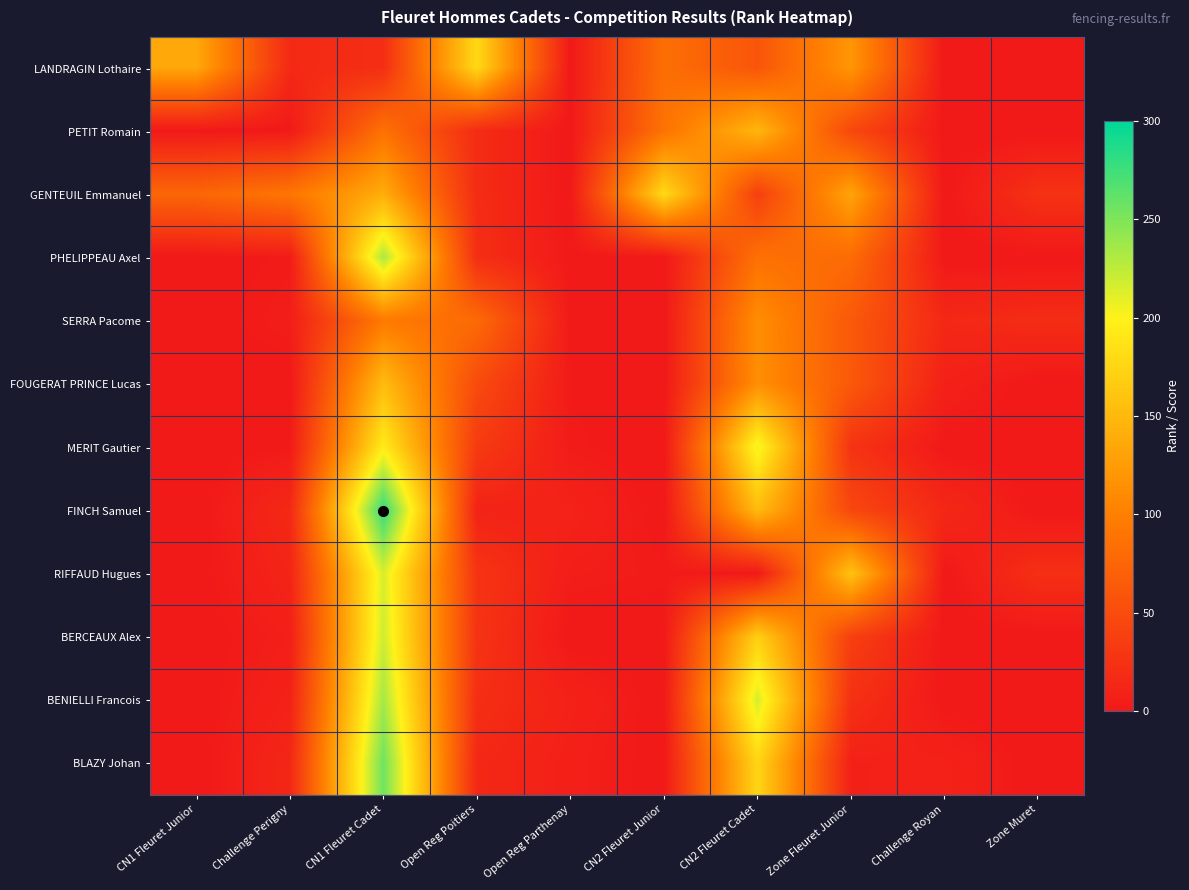

Reading left to right, extract all data points from this chart.

LANDRAGIN Lothaire: CN1 Fleuret Junior=135	Challenge Perigny=16	CN1 Fleuret Cadet=21	Open Reg Poitiers=178	Open Reg Parthenay=0	CN2 Fleuret Junior=84	CN2 Fleuret Cadet=59	Zone Fleuret Junior=120	Challenge Royan=0	Zone Muret=0
PETIT Romain: CN1 Fleuret Junior=0	Challenge Perigny=1	CN1 Fleuret Cadet=87	Open Reg Poitiers=19	Open Reg Parthenay=0	CN2 Fleuret Junior=88	CN2 Fleuret Cadet=148	Zone Fleuret Junior=46	Challenge Royan=0	Zone Muret=0
GENTEUIL Emmanuel: CN1 Fleuret Junior=76	Challenge Perigny=91	CN1 Fleuret Cadet=140	Open Reg Poitiers=19	Open Reg Parthenay=0	CN2 Fleuret Junior=179	CN2 Fleuret Cadet=38	Zone Fleuret Junior=132	Challenge Royan=0	Zone Muret=24
PHELIPPEAU Axel: CN1 Fleuret Junior=0	Challenge Perigny=3	CN1 Fleuret Cadet=233	Open Reg Poitiers=21	Open Reg Parthenay=1	CN2 Fleuret Junior=0	CN2 Fleuret Cadet=86	Zone Fleuret Junior=81	Challenge Royan=0	Zone Muret=0
SERRA Pacome: CN1 Fleuret Junior=0	Challenge Perigny=5	CN1 Fleuret Cadet=95	Open Reg Poitiers=80	Open Reg Parthenay=1	CN2 Fleuret Junior=0	CN2 Fleuret Cadet=113	Zone Fleuret Junior=63	Challenge Royan=15	Zone Muret=19
FOUGERAT PRINCE Lucas: CN1 Fleuret Junior=0	Challenge Perigny=0	CN1 Fleuret Cadet=153	Open Reg Poitiers=49	Open Reg Parthenay=2	CN2 Fleuret Junior=0	CN2 Fleuret Cadet=114	Zone Fleuret Junior=63	Challenge Royan=8	Zone Muret=0
MERIT Gautier: CN1 Fleuret Junior=0	Challenge Perigny=2	CN1 Fleuret Cadet=194	Open Reg Poitiers=33	Open Reg Parthenay=3	CN2 Fleuret Junior=0	CN2 Fleuret Cadet=206	Zone Fleuret Junior=26	Challenge Royan=0	Zone Muret=0
FINCH Samuel: CN1 Fleuret Junior=0	Challenge Perigny=16	CN1 Fleuret Cadet=280	Open Reg Poitiers=10	Open Reg Parthenay=10	CN2 Fleuret Junior=0	CN2 Fleuret Cadet=152	Zone Fleuret Junior=45	Challenge Royan=15	Zone Muret=0
RIFFAUD Hugues: CN1 Fleuret Junior=0	Challenge Perigny=12	CN1 Fleuret Cadet=215	Open Reg Poitiers=27	Open Reg Parthenay=5	CN2 Fleuret Junior=3	CN2 Fleuret Cadet=0	Zone Fleuret Junior=159	Challenge Royan=0	Zone Muret=22
BERCEAUX Alex: CN1 Fleuret Junior=0	Challenge Perigny=6	CN1 Fleuret Cadet=219	Open Reg Poitiers=26	Open Reg Parthenay=0	CN2 Fleuret Junior=0	CN2 Fleuret Cadet=170	Zone Fleuret Junior=38	Challenge Royan=0	Zone Muret=0
BENIELLI Francois: CN1 Fleuret Junior=0	Challenge Perigny=9	CN1 Fleuret Cadet=235	Open Reg Poitiers=21	Open Reg Parthenay=9	CN2 Fleuret Junior=0	CN2 Fleuret Cadet=216	Zone Fleuret Junior=23	Challenge Royan=0	Zone Muret=0
BLAZY Johan: CN1 Fleuret Junior=0	Challenge Perigny=14	CN1 Fleuret Cadet=256	Open Reg Poitiers=15	Open Reg Parthenay=7	CN2 Fleuret Junior=0	CN2 Fleuret Cadet=175	Zone Fleuret Junior=8	Challenge Royan=9	Zone Muret=0